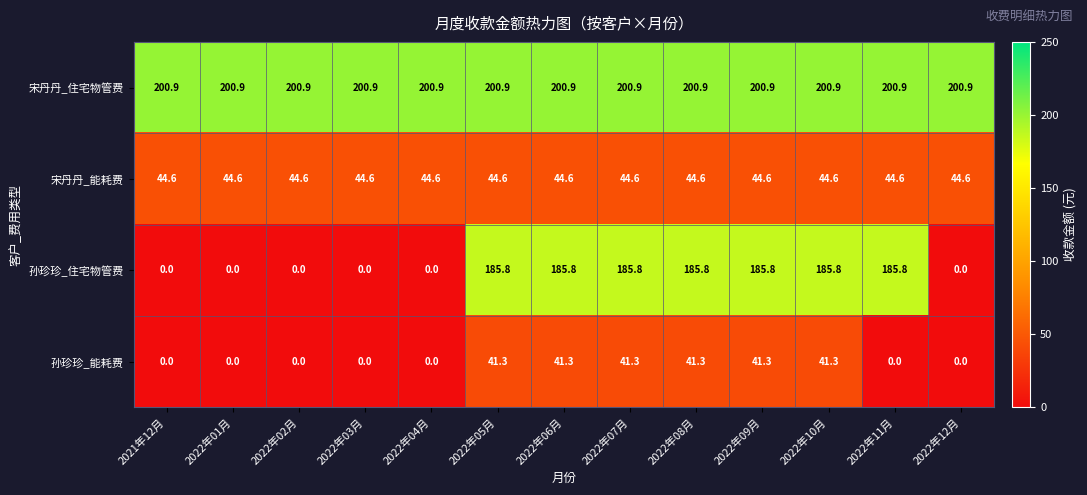

What is the total value across all series at 2022年01月?

245.5